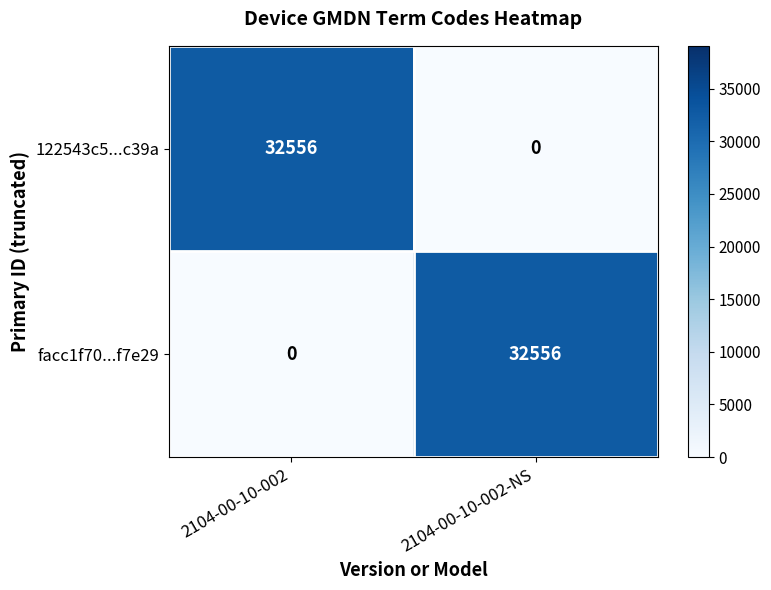

Reading left to right, list all the values displayed in this chart.

122543c5...c39a: 2104-00-10-002=32556	2104-00-10-002-NS=0
facc1f70...f7e29: 2104-00-10-002=0	2104-00-10-002-NS=32556